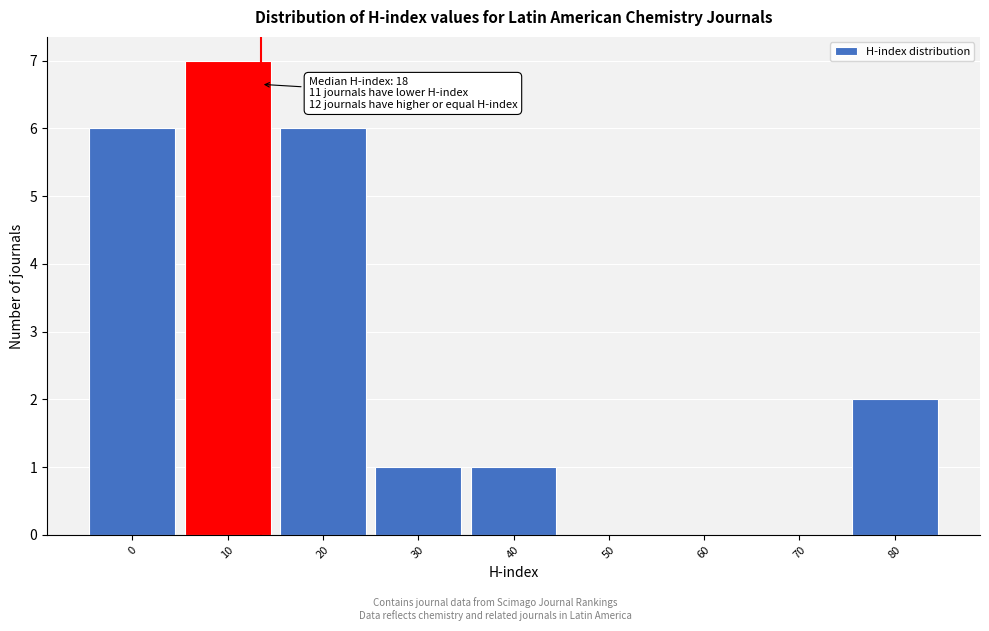

Reading right to left, transcribe all the data shown in this chart.

80=2	70=0	60=0	50=0	40=1	30=1	20=6	10=7	0=6